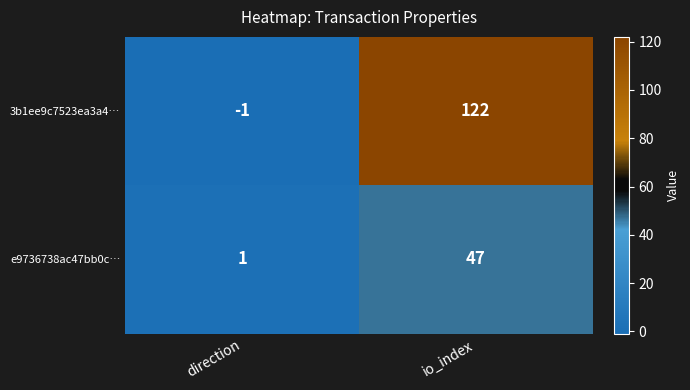

At which category does the chart reach its peak across all series?

io_index